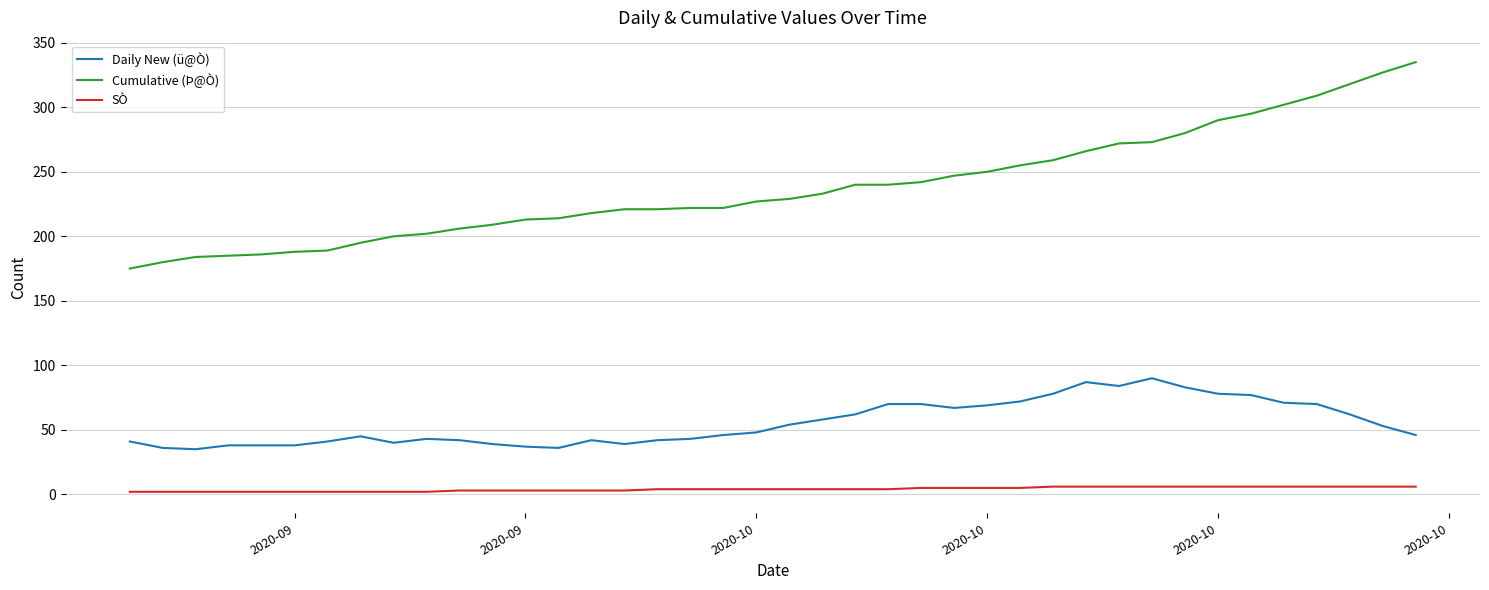

Rank the series by their average value, from lowest to highest.

SÒ, Daily New (ü@Ò), Cumulative (Þ@Ò)